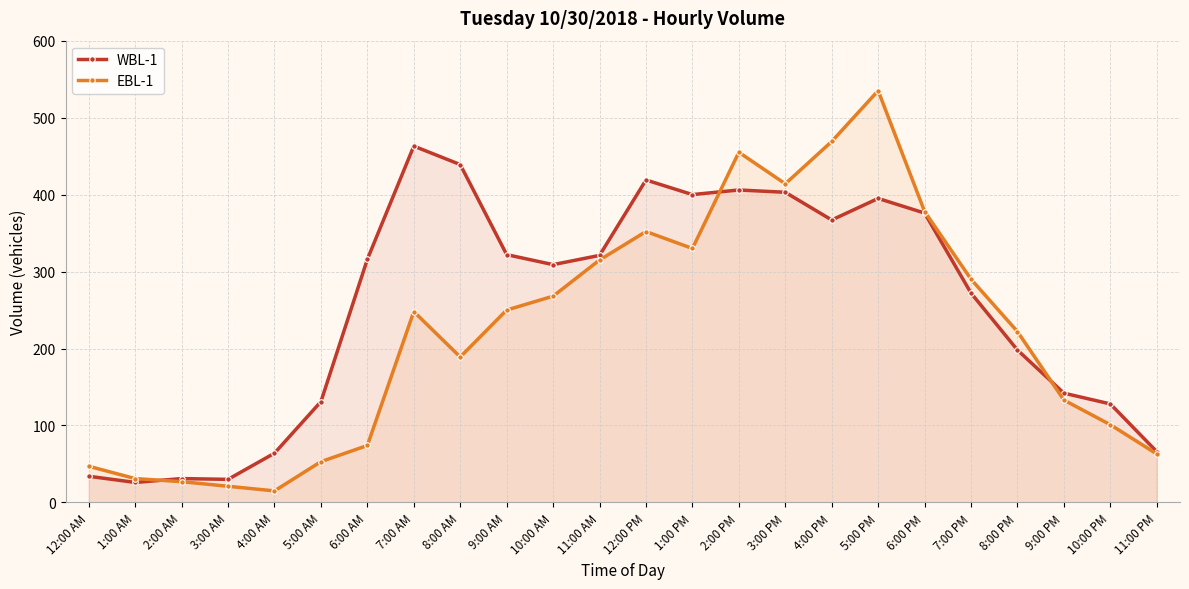

How many series are shown in this chart?

2